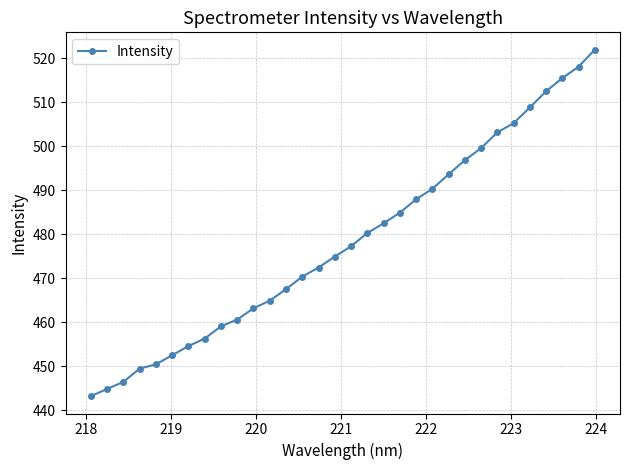

What is the smallest value displayed?

443.1